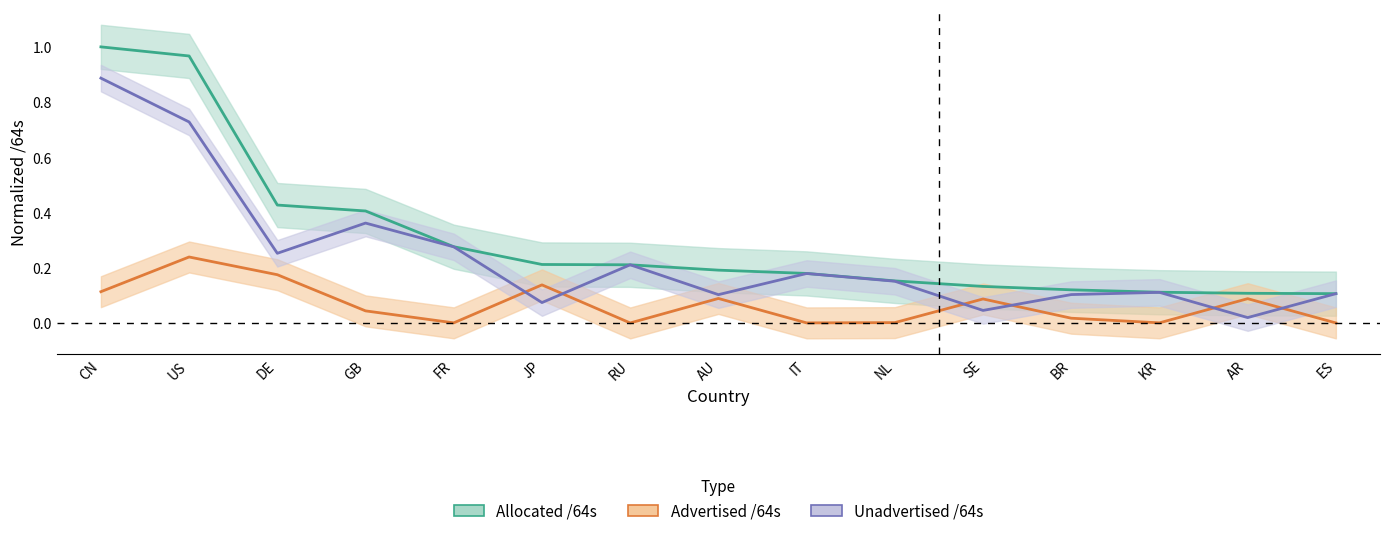

Reading right to left, what are all the values shown in this chart?

Allocated /64s: 0.1	0.1	0.1	0.1	0.1	0.2	0.2	0.2	0.2	0.2	0.3	0.4	0.4	1.0	1.0
Advertised /64s: 0.0	0.1	0.0	0.0	0.1	0.0	0.0	0.1	0.0	0.1	0.0	0.0	0.2	0.2	0.1
Unadvertised /64s: 0.1	0.0	0.1	0.1	0.0	0.2	0.2	0.1	0.2	0.1	0.3	0.4	0.3	0.7	0.9